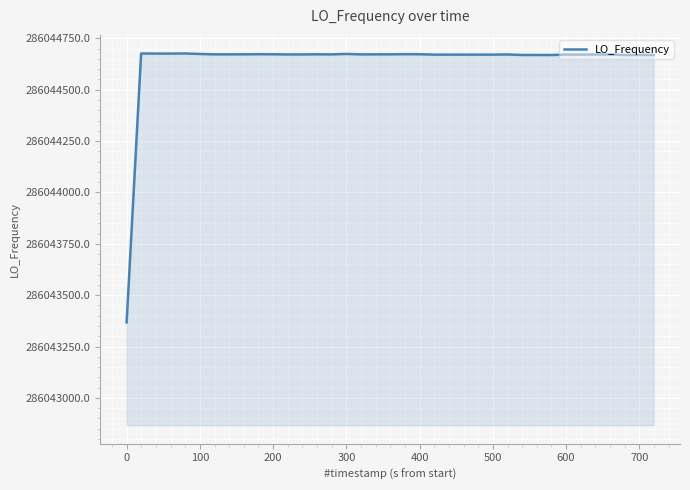

What is the minimum value shown in the chart?

286043367.7